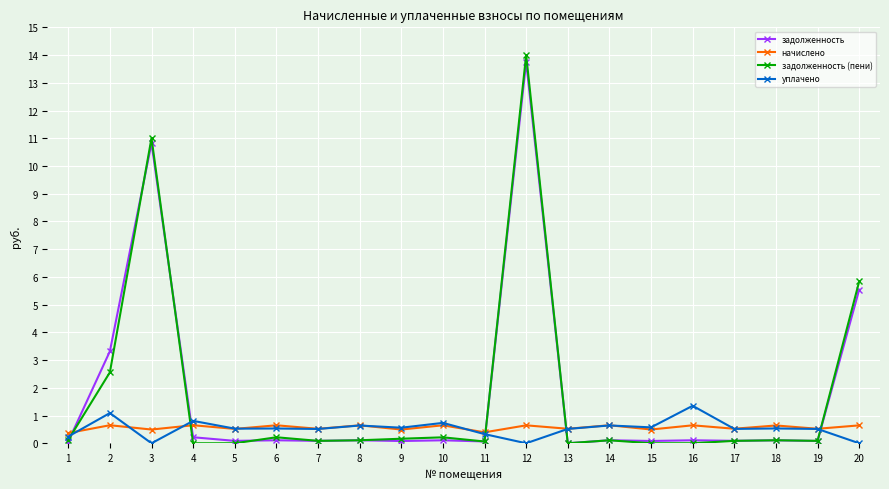

Which series ends up on top after the final intersection of задолженность and начислено?

задолженность